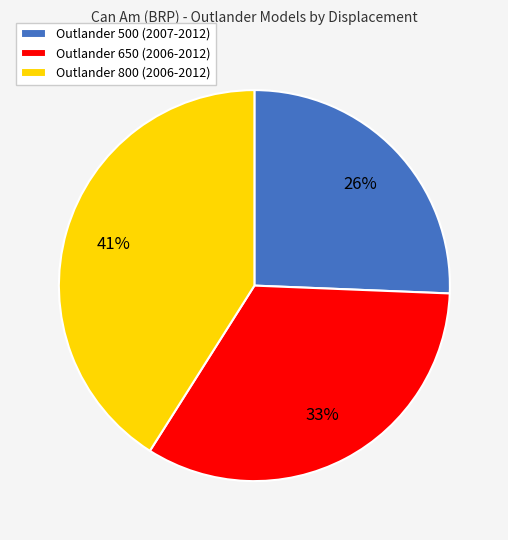

Does Outlander 650 (2006-2012) account for over 50% of the chart?

No